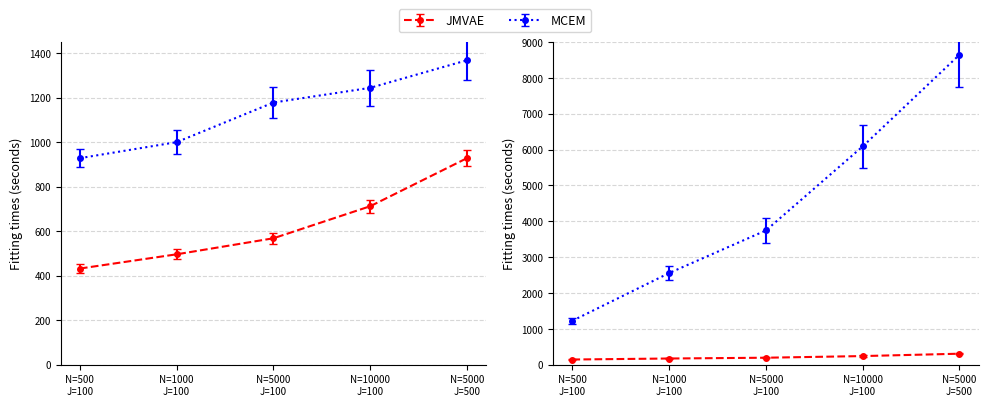

Does the chart display data point markers on the line(s)?

Yes